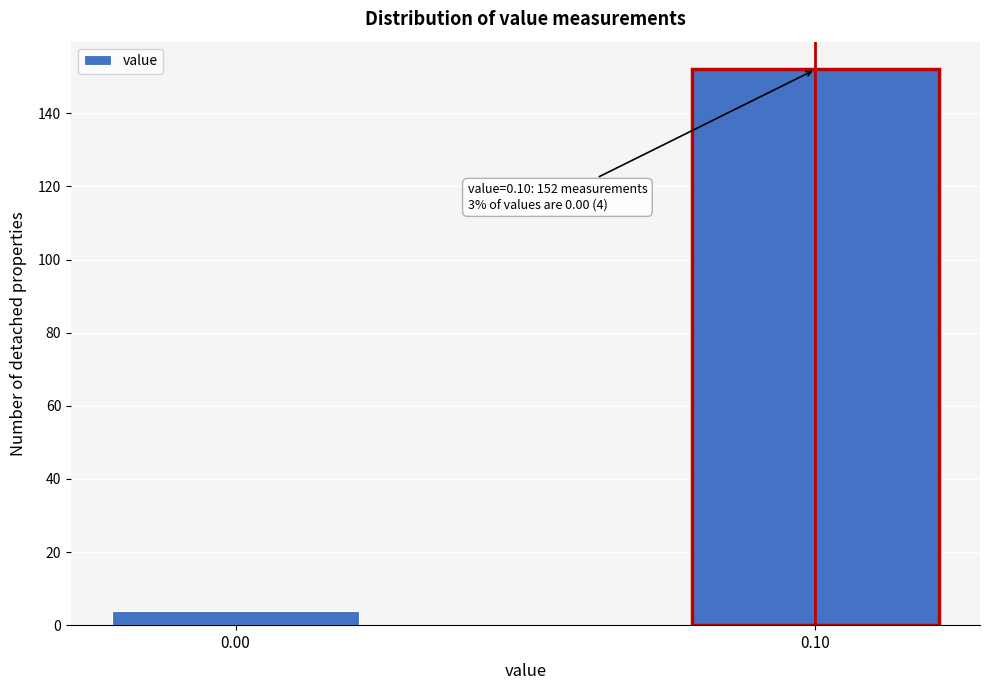

Reading left to right, list all the values displayed in this chart.

0.00=4	0.10=152